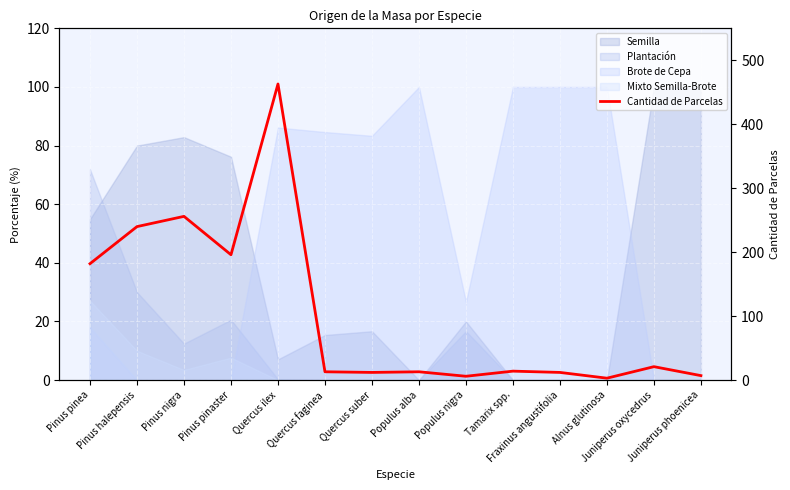

Reading right to left, transcribe all the data shown in this chart.

Juniperus phoenicea=7	Juniperus oxycedrus=21	Alnus glutinosa=3	Fraxinus angustifolia=12	Tamarix spp.=14	Populus nigra=6	Populus alba=13	Quercus suber=12	Quercus faginea=13	Quercus ilex=463	Pinus pinaster=196	Pinus nigra=256	Pinus halepensis=240	Pinus pinea=182